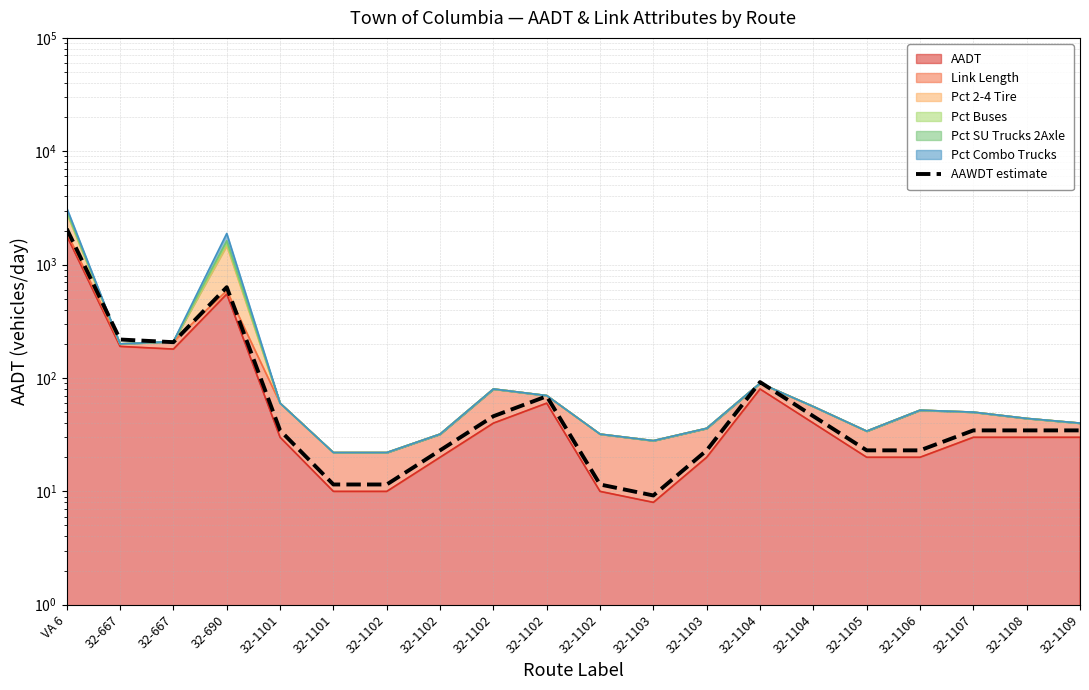

True or false: the data shows 18.9 at 32-1102.

False